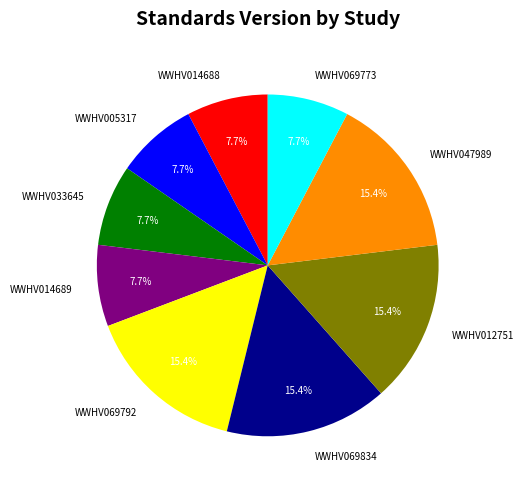

To the nearest percent, what is the average slice percentage?

11%